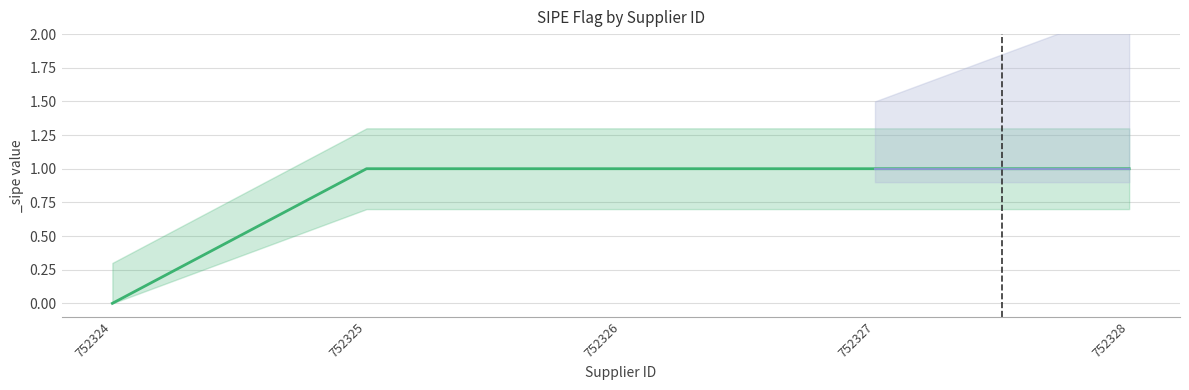

What is the value of the 4th point from the left?

1